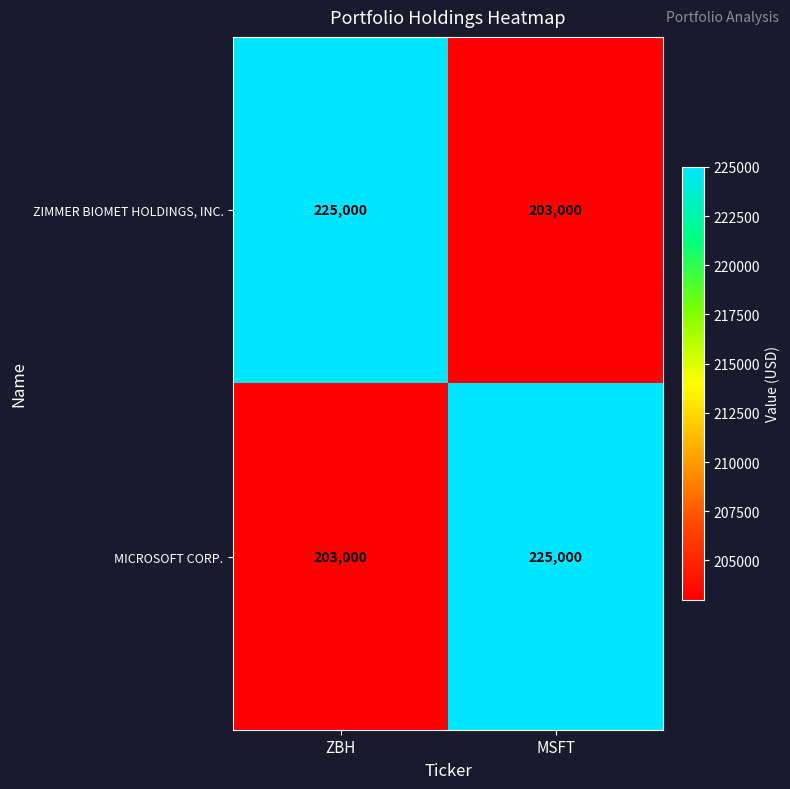

Reading right to left, extract all data points from this chart.

ZIMMER BIOMET HOLDINGS, INC.: 203000	225000
MICROSOFT CORP.: 225000	203000